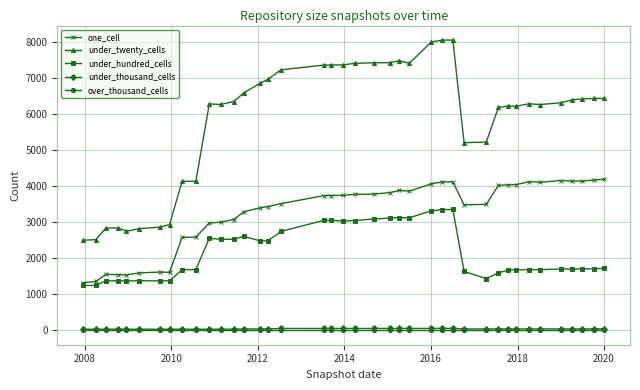

Which series has the largest total across all categories?

under_twenty_cells